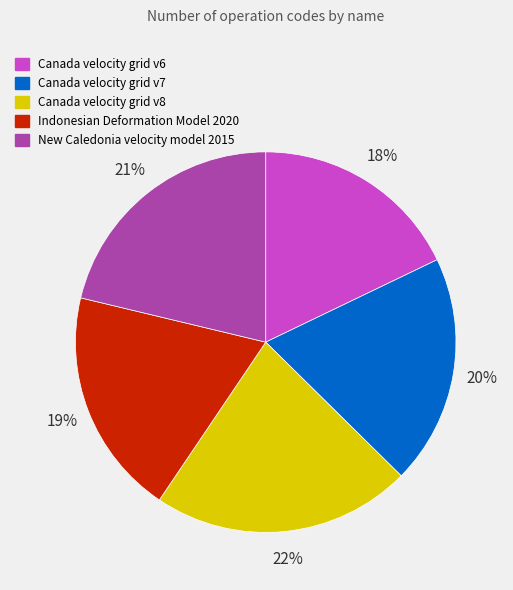

To the nearest percent, what is the difference between the largest and smallest slice percentages?

4%